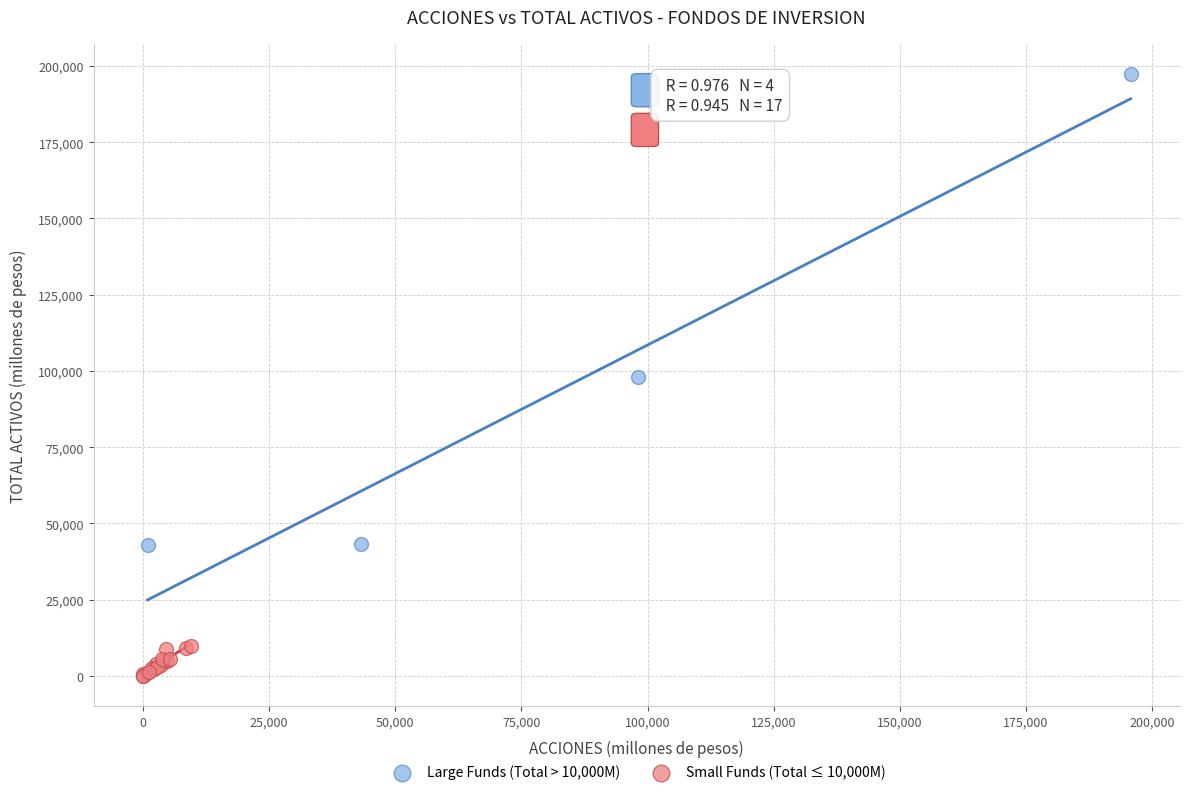

Which series has the widest spread of Y values?

Large Funds (Total > 10,000M)